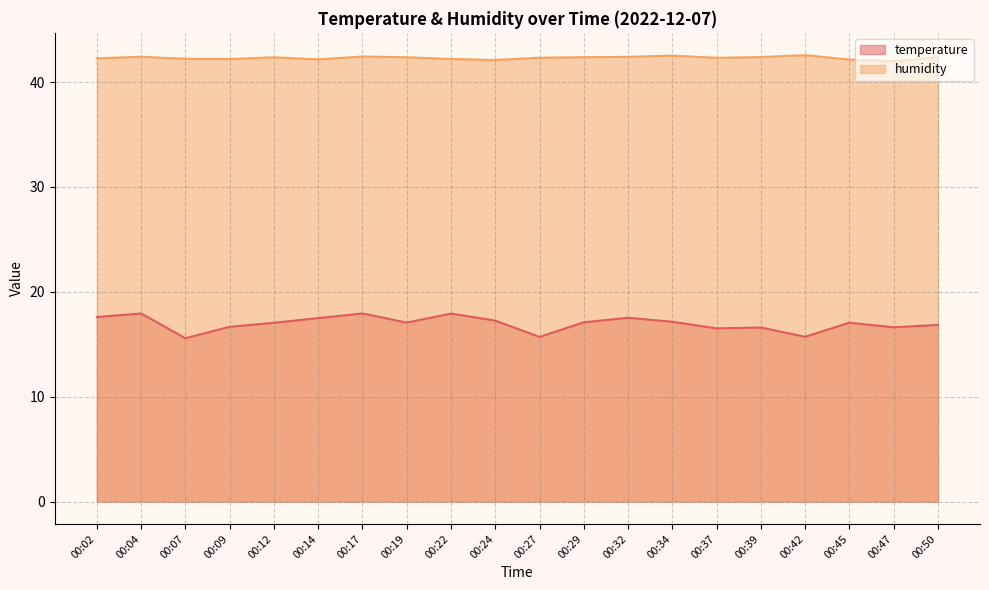

True or false: temperature and humidity cross at least once.

False